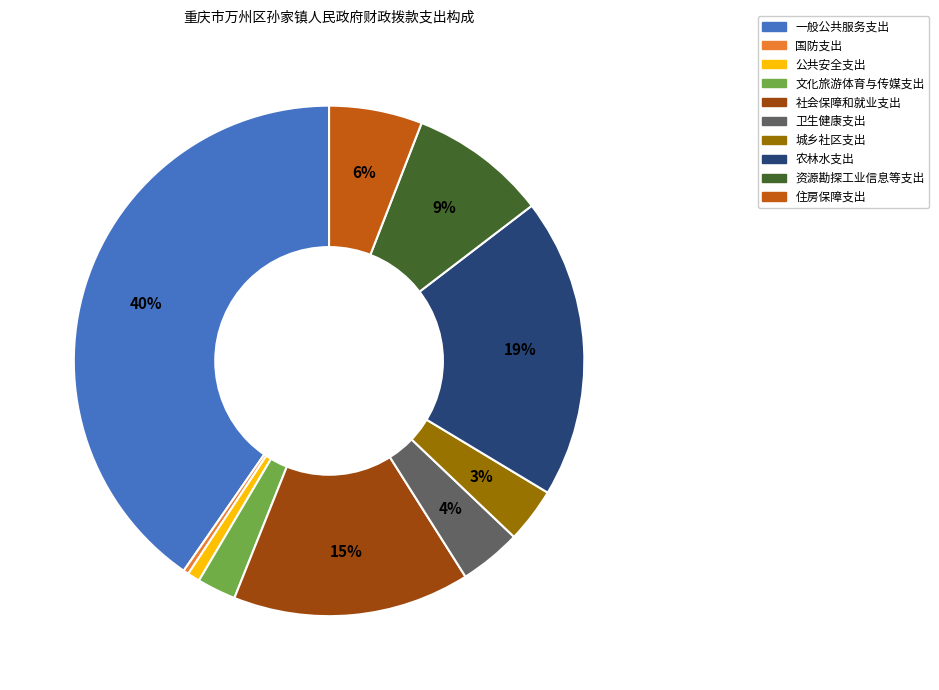

Count the number of slices in the pie.

10